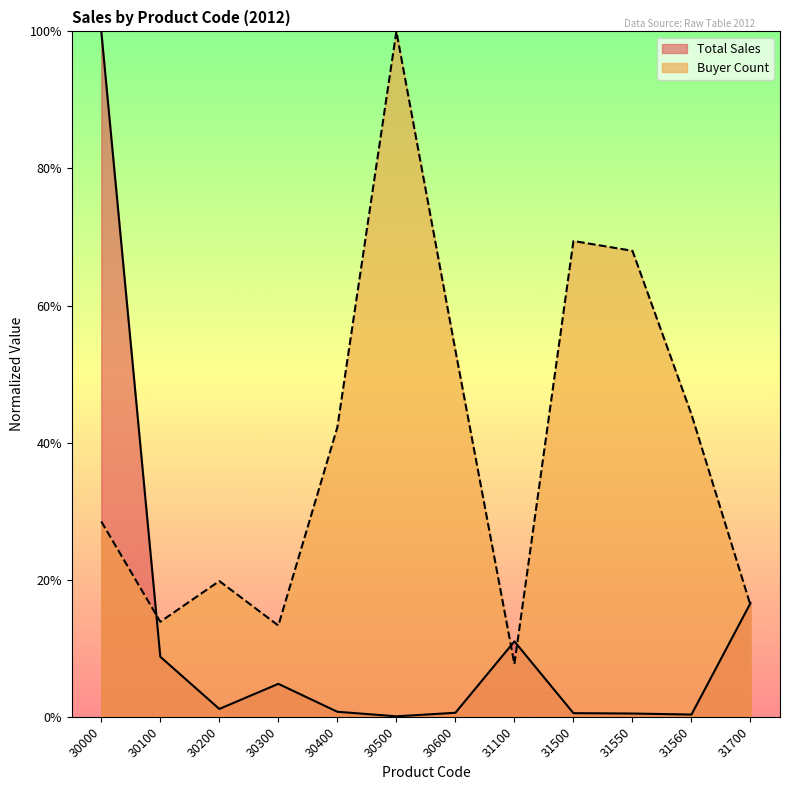

Which series has the largest range (max minus min)?

Total Sales